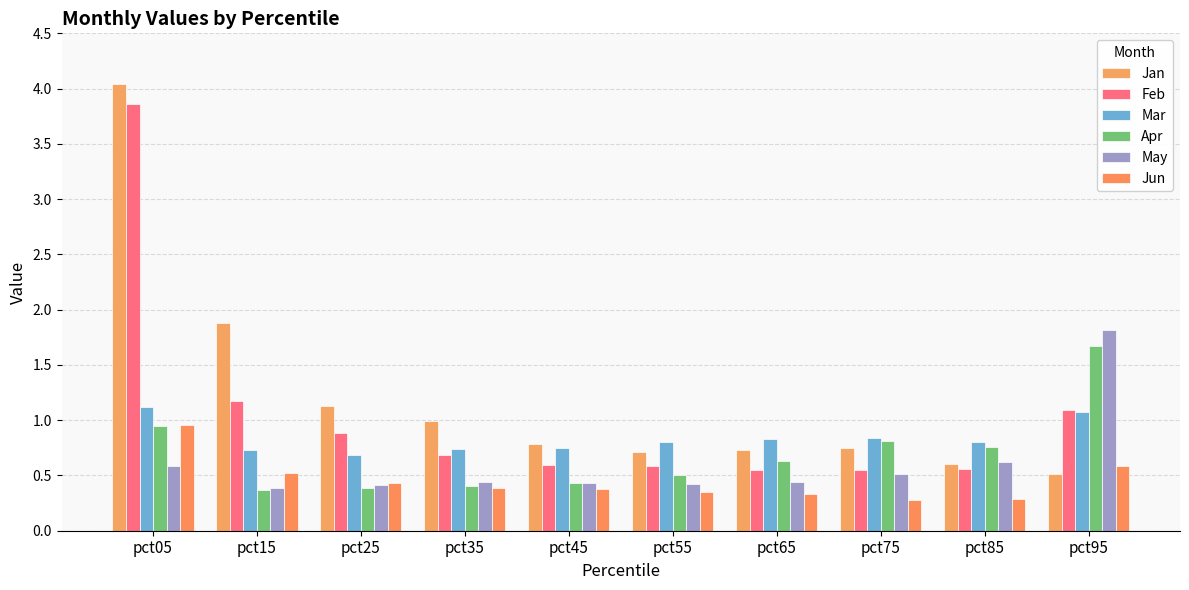

What is the value of the Jan bar at the 10th from the left?

0.5